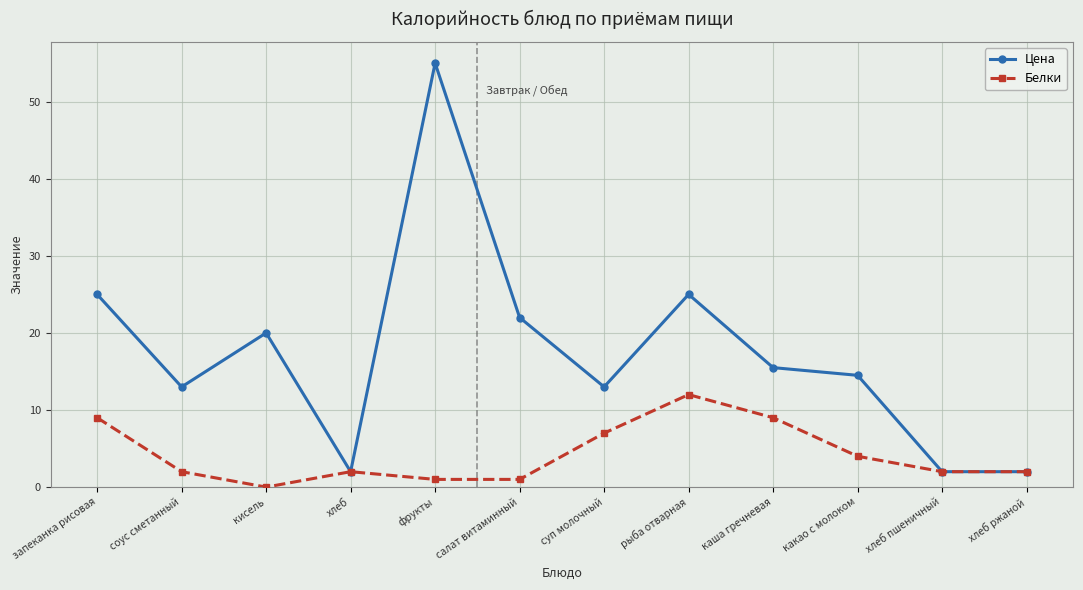

What is the label of the 8th point from the right?

фрукты